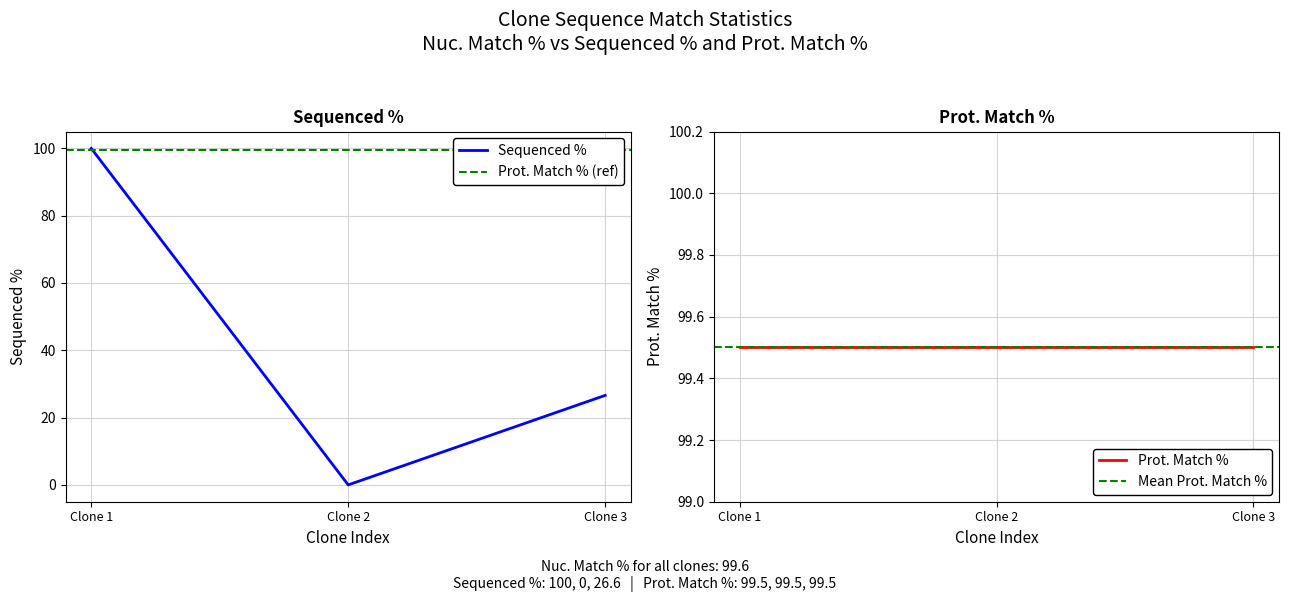

The value of Sequenced % at Clone 2 is -30.0. True or false?

False